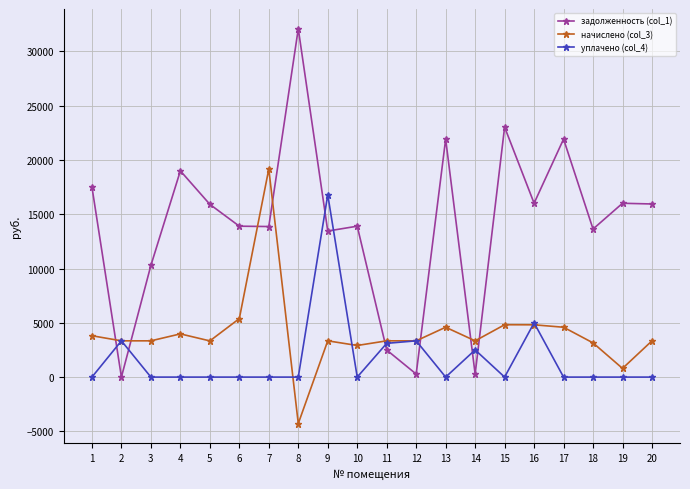

Rank the series by their average value, from lowest to highest.

уплачено (col_4), начислено (col_3), задолженность (col_1)